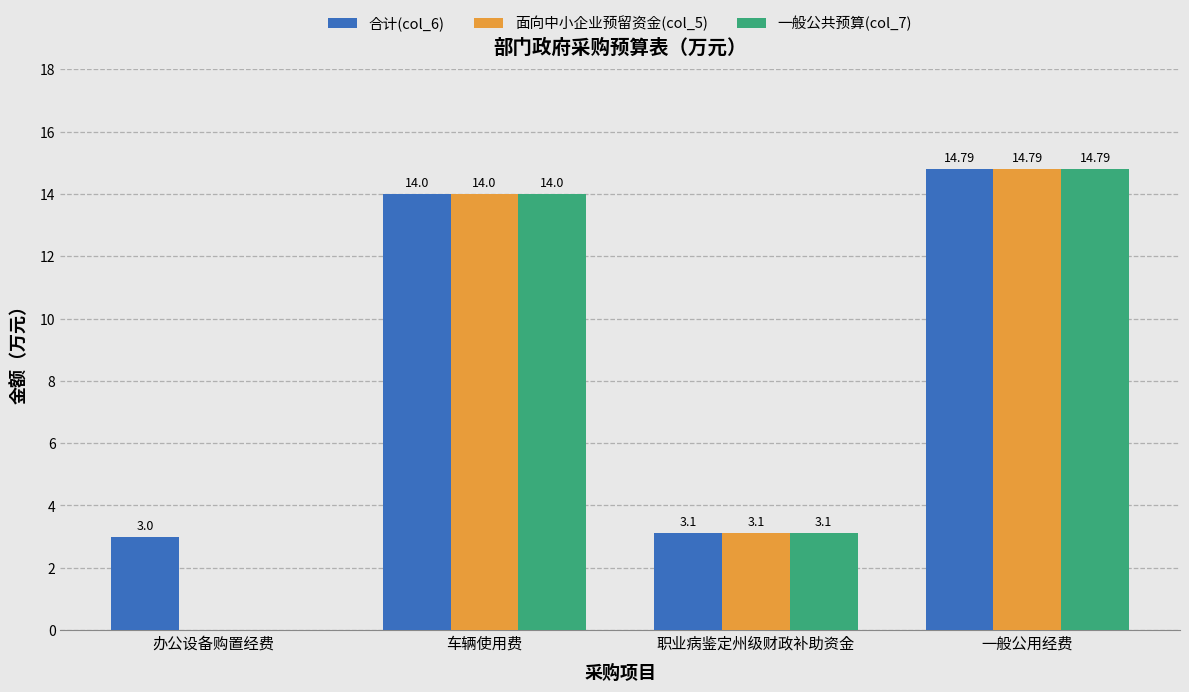

What is the total value across all series at 职业病鉴定州级财政补助资金?

9.3